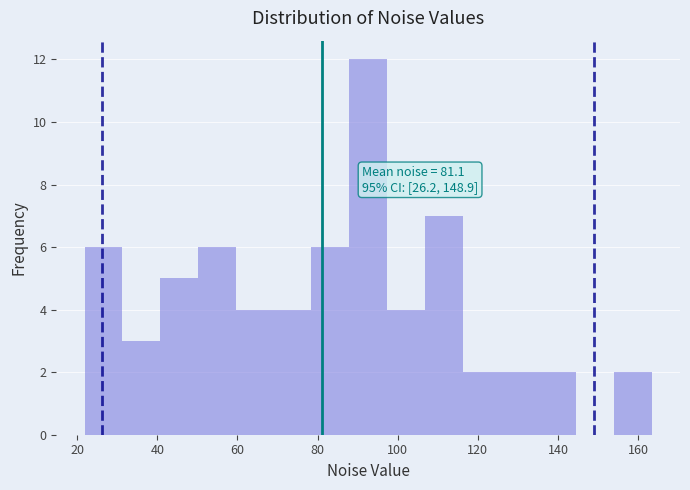

Which range on the x-axis has the tallest bar?

88 to 98